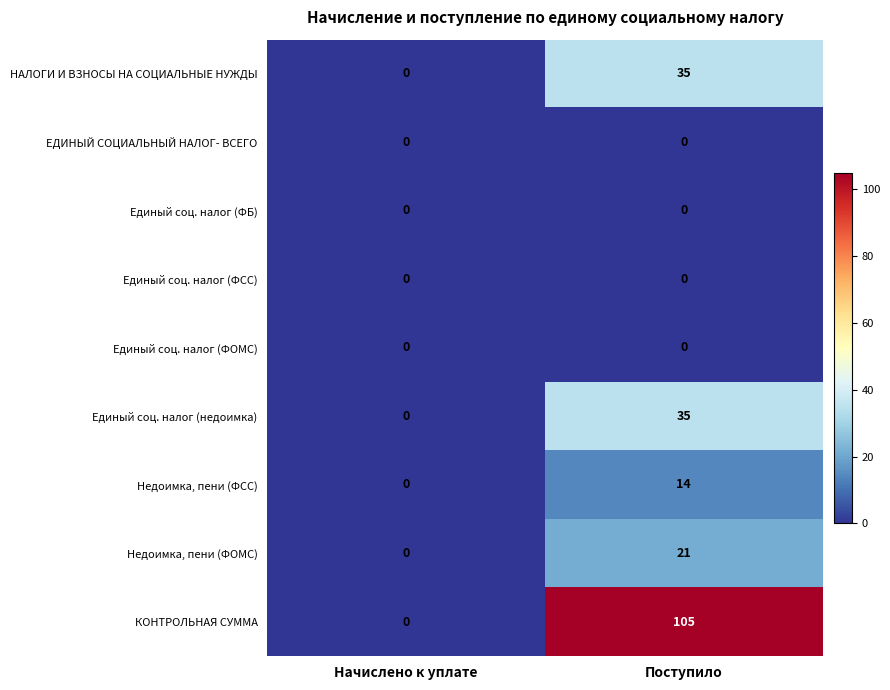

True or false: Единый соц. налог (недоимка) has a value of 35 at Поступило.

True